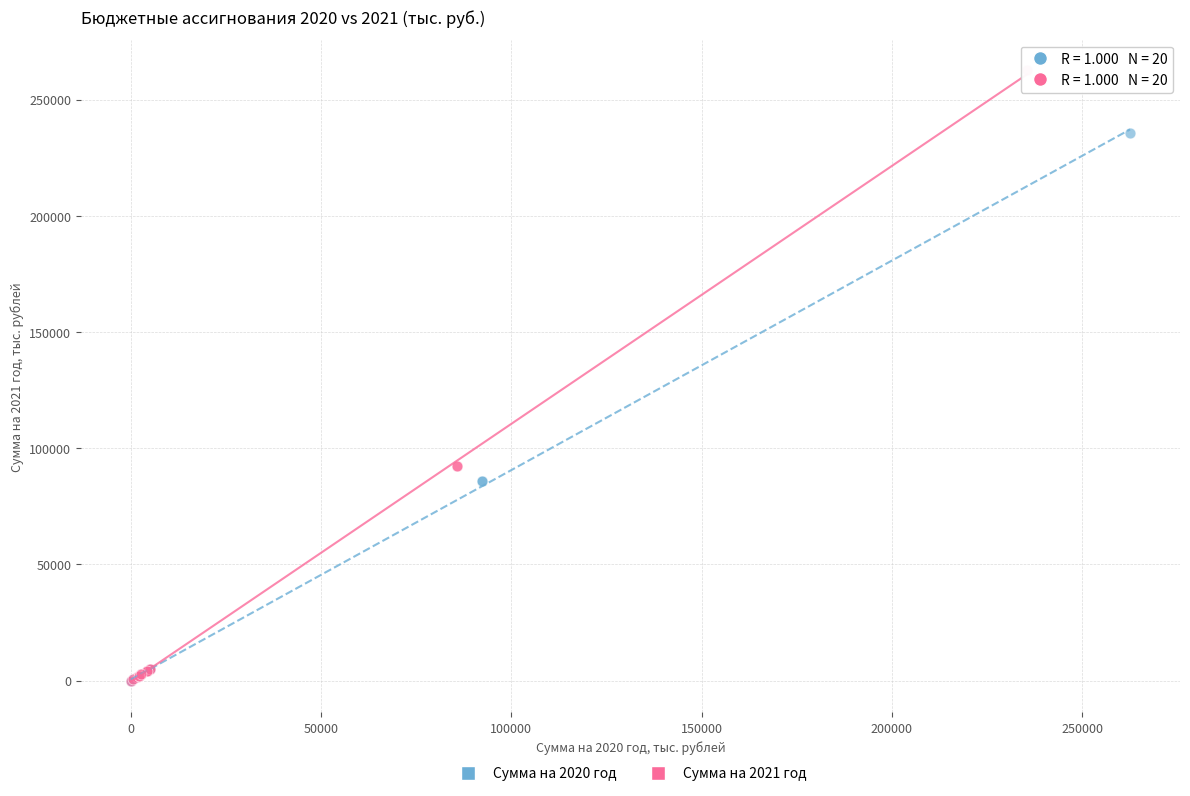

What are all the series names shown in the legend?

Сумма на 2020 год, Сумма на 2021 год